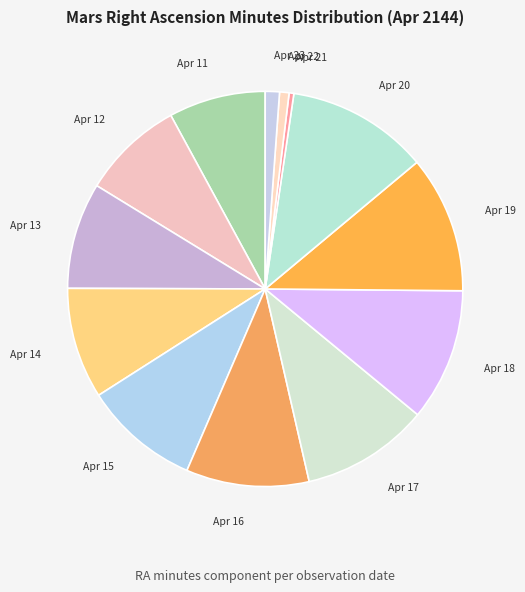

Combined, do Apr 14 and Apr 17 account for over 50%?

No